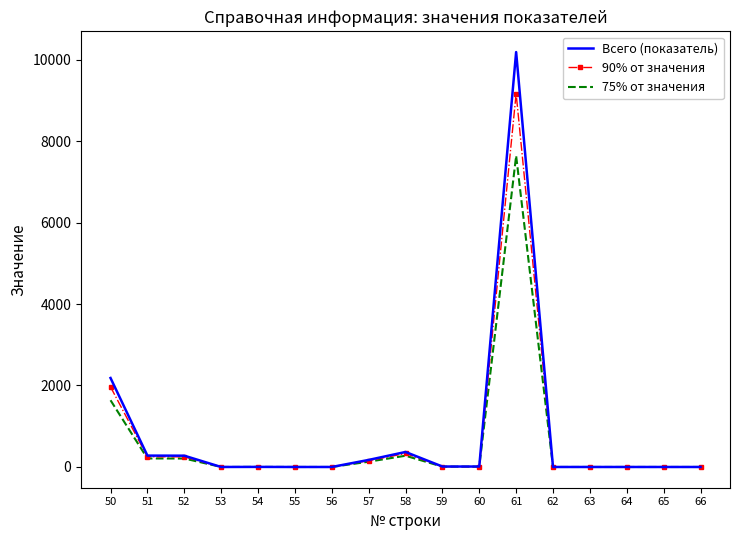

How many values in the 75% от значения series exceed 1?

9